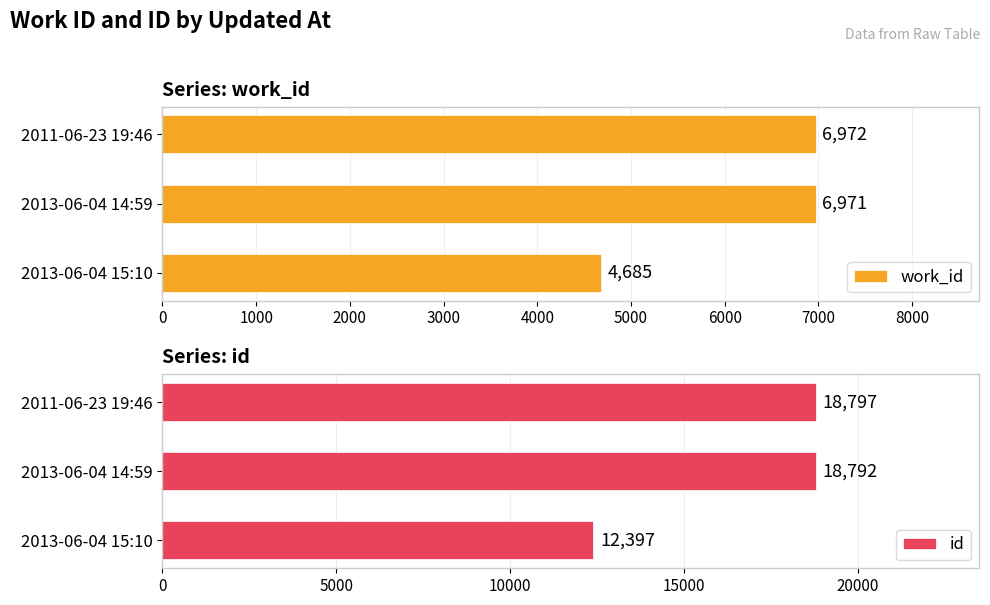

List the labels in order of work_id value, largest first.

2011-06-23 19:46, 2013-06-04 14:59, 2013-06-04 15:10